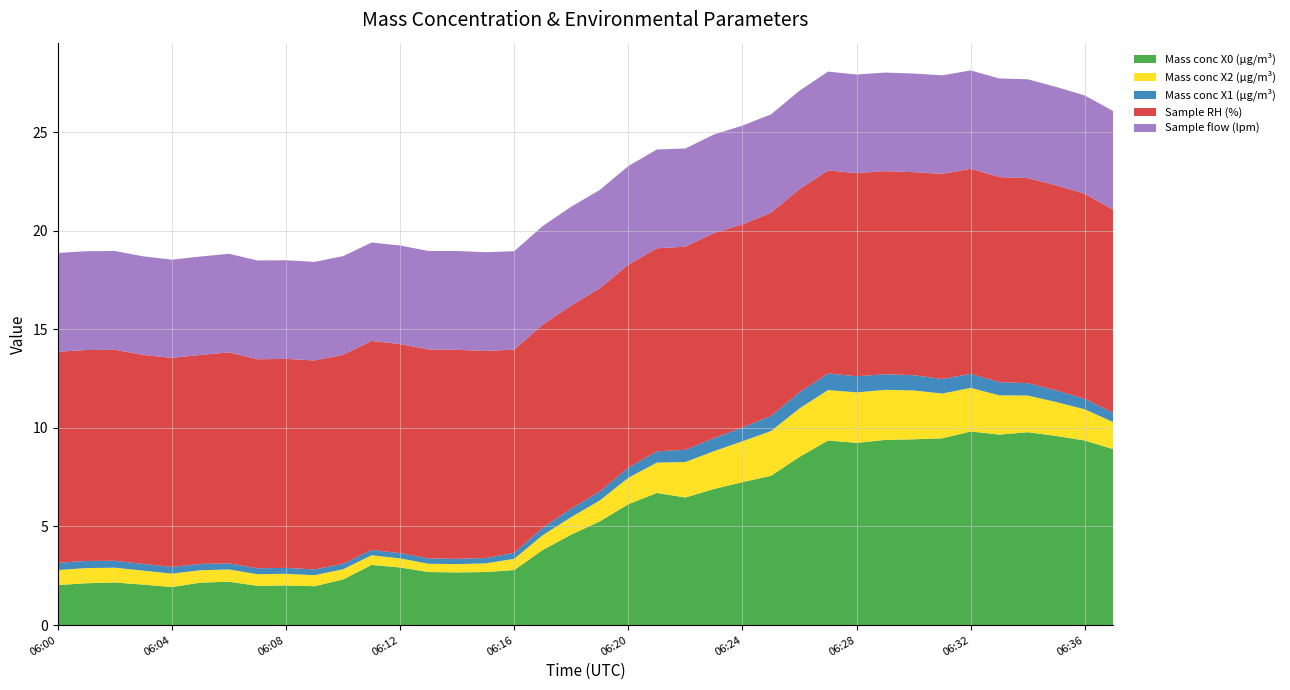

Reading left to right, what are all the values shown in this chart?

Mass conc X0 (μg/m³): 2.0	2.1	2.2	2.0	1.9	2.1	2.2	2.0	2.0	2.0	2.3	3.0	2.9	2.7	2.7	2.7	2.8	3.8	4.6	5.3	6.1	6.7	6.5	6.9	7.2	7.6	8.5	9.4	9.2	9.4	9.4	9.5	9.8	9.7	9.8	9.6	9.4	8.9
Mass conc X2 (μg/m³): 0.8	0.8	0.8	0.7	0.7	0.6	0.6	0.6	0.6	0.6	0.5	0.5	0.5	0.4	0.4	0.4	0.6	0.8	0.9	1.1	1.3	1.5	1.8	1.9	2.1	2.3	2.5	2.6	2.6	2.5	2.5	2.3	2.2	2.0	1.9	1.7	1.6	1.4
Mass conc X1 (μg/m³): 0.4	0.4	0.3	0.3	0.3	0.3	0.3	0.3	0.3	0.3	0.3	0.3	0.3	0.3	0.3	0.3	0.3	0.4	0.4	0.5	0.5	0.6	0.6	0.7	0.7	0.8	0.8	0.8	0.8	0.8	0.8	0.7	0.7	0.7	0.6	0.6	0.5	0.5
Sample RH (%): 10.7	10.7	10.7	10.6	10.6	10.6	10.7	10.6	10.6	10.6	10.6	10.6	10.6	10.6	10.6	10.5	10.3	10.3	10.3	10.3	10.3	10.3	10.3	10.4	10.3	10.3	10.3	10.3	10.3	10.3	10.3	10.4	10.4	10.4	10.4	10.4	10.4	10.3
Sample flow (lpm): 5.0	5.0	5.0	5.0	5.0	5.0	5.0	5.0	5.0	5.0	5.0	5.0	5.0	5.0	5.0	5.0	5.0	5.0	5.0	5.0	5.0	5.0	5.0	5.0	5.0	5.0	5.0	5.0	5.0	5.0	5.0	5.0	5.0	5.0	5.0	5.0	5.0	5.0